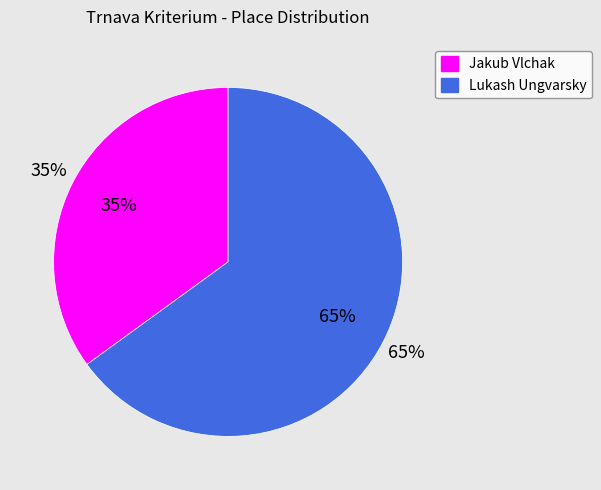

Which category has the biggest portion of the pie?

Lukash Ungvarsky